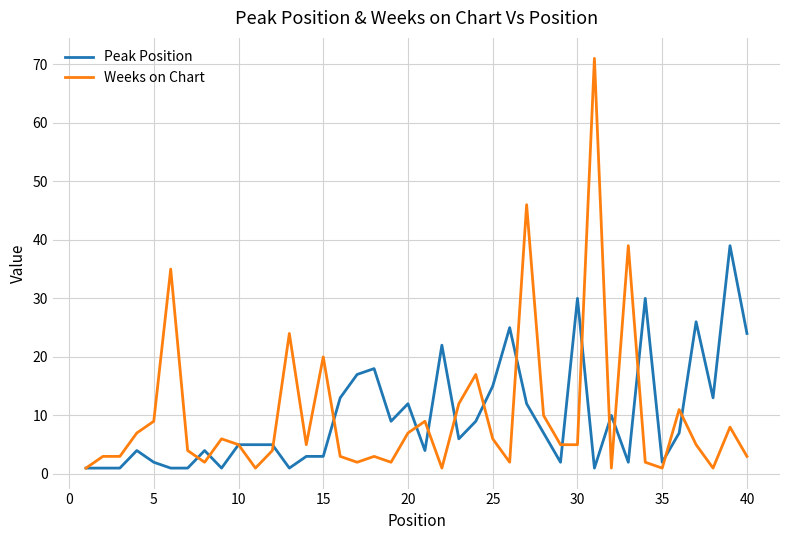

At how many categories does at least one series exceed 27?

7